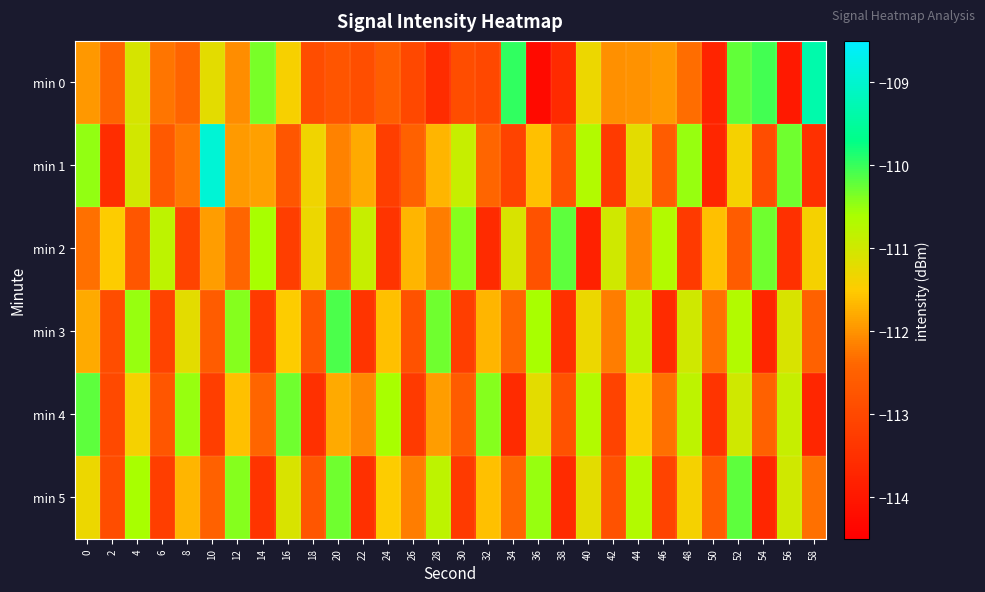

Which series has the largest total across all categories?

min 5